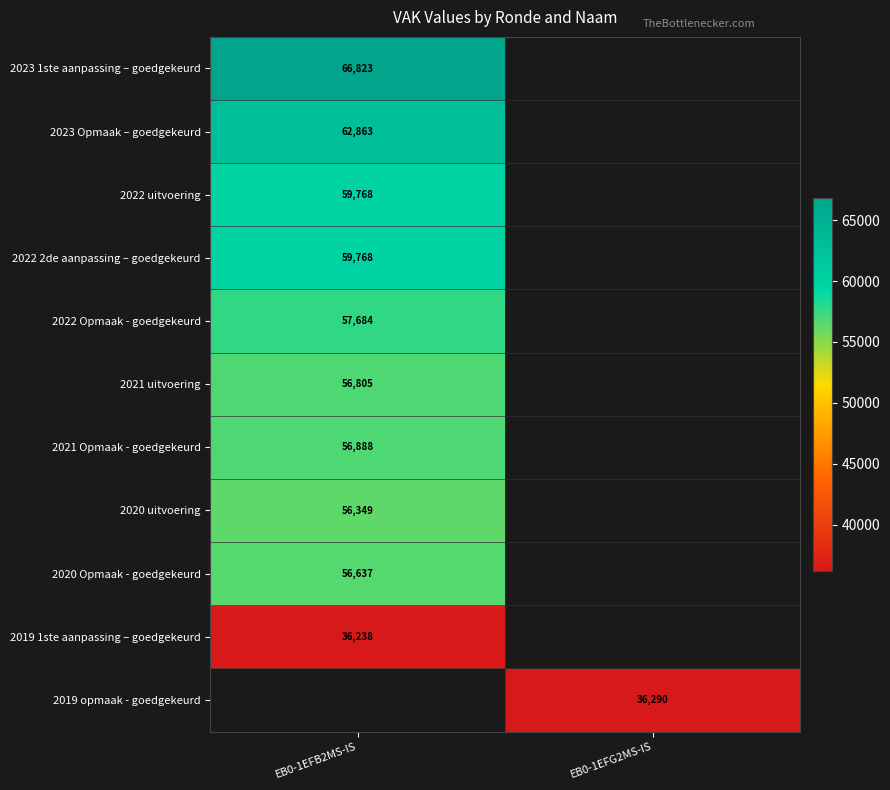

True or false: 2023 Opmaak – goedgekeurd has a value of 62863 at EB0-1EFB2MS-IS.

True